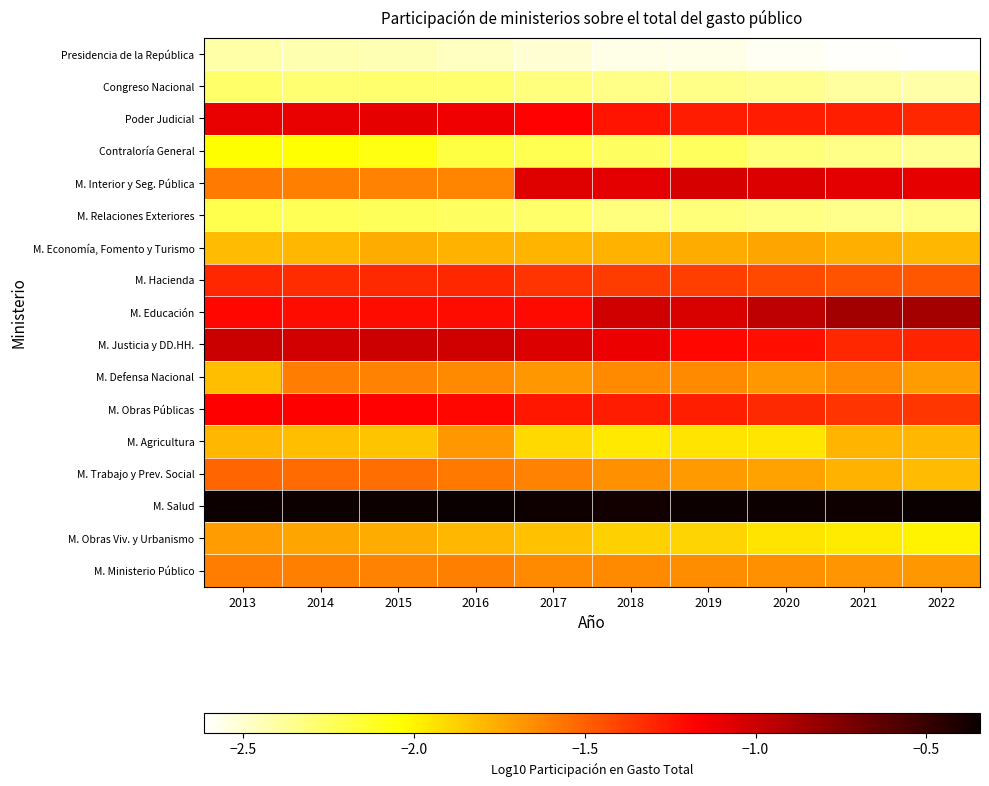

Which series has the largest total across all categories?

M. Salud